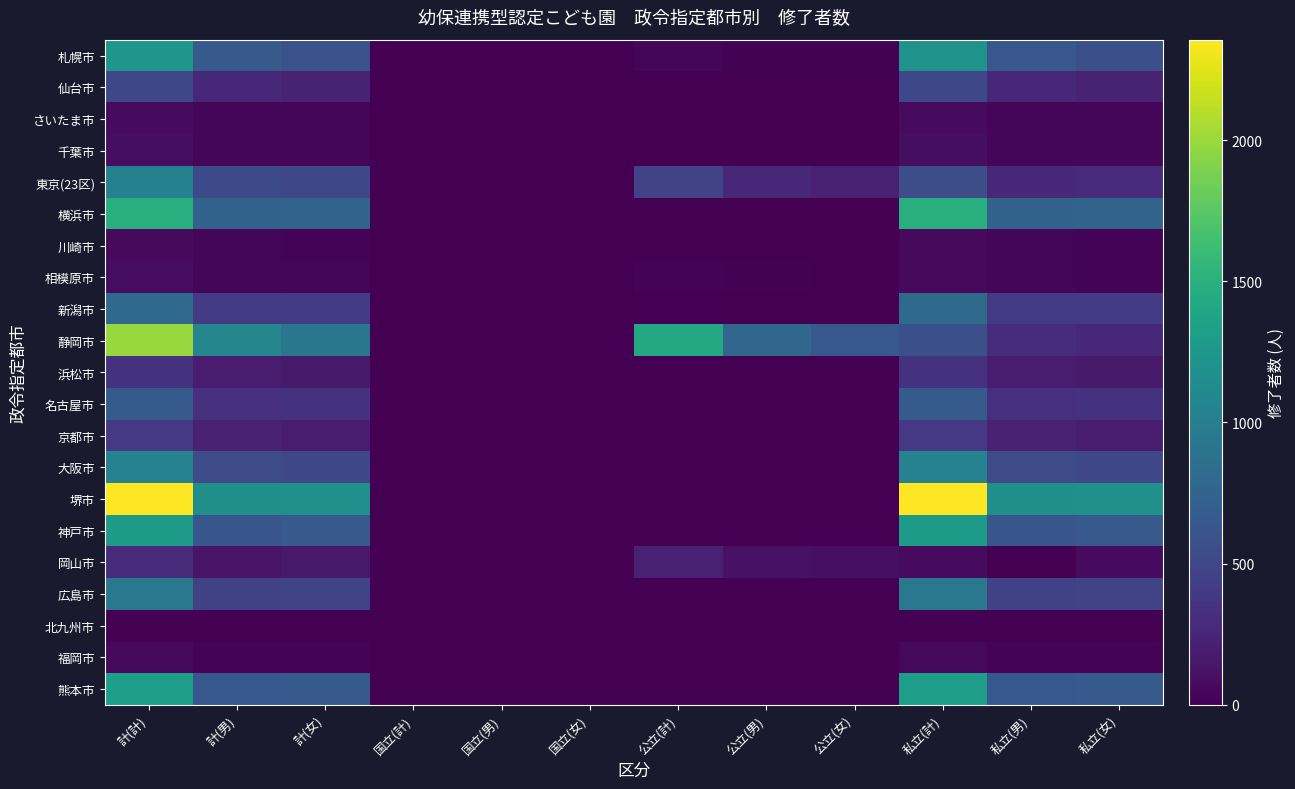

What is the difference between the highest and lowest values at 計(計)?

2356